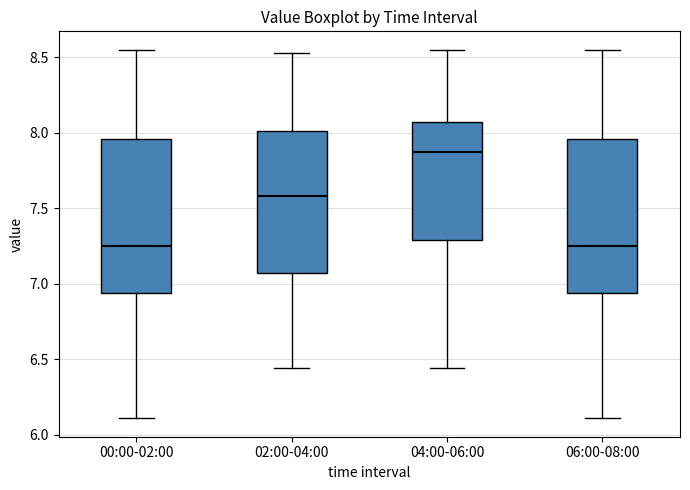

Which box's median line is the highest?

04:00-06:00